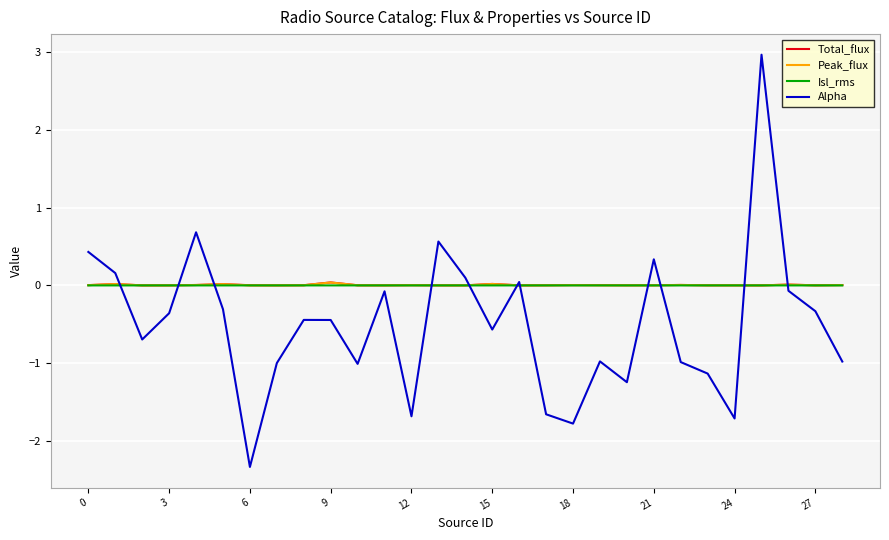

Which series has the largest range (max minus min)?

Alpha